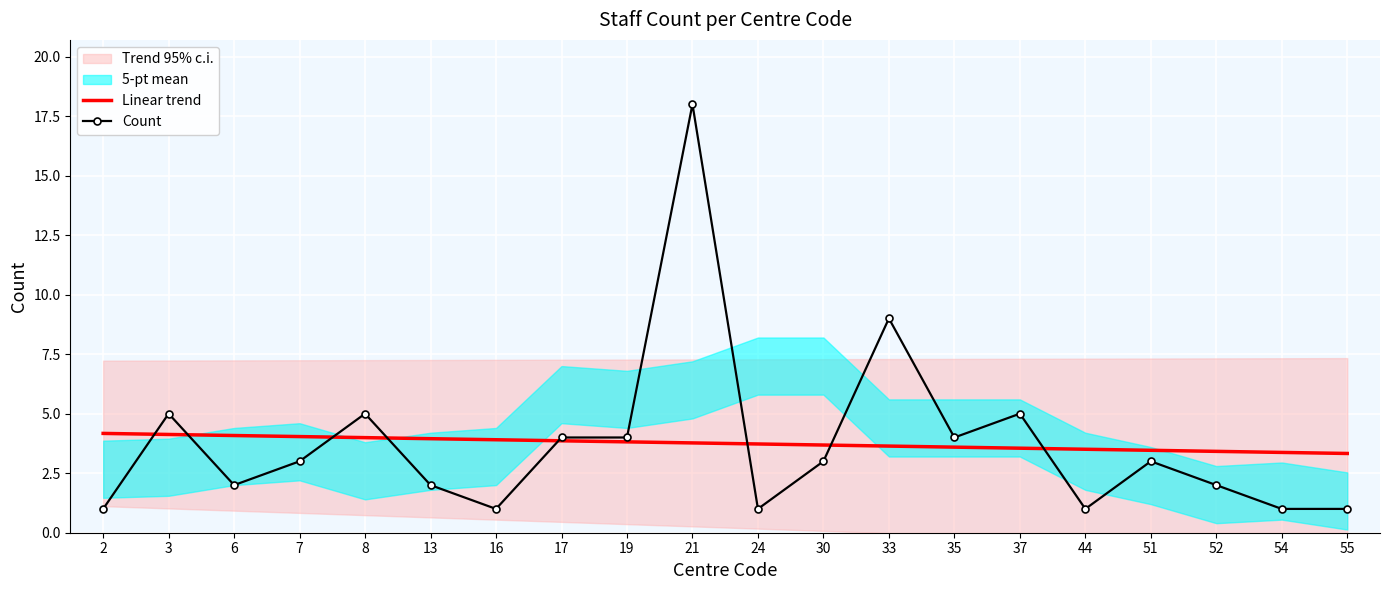

Between 51 and 54, which series saw the biggest shift?

Count